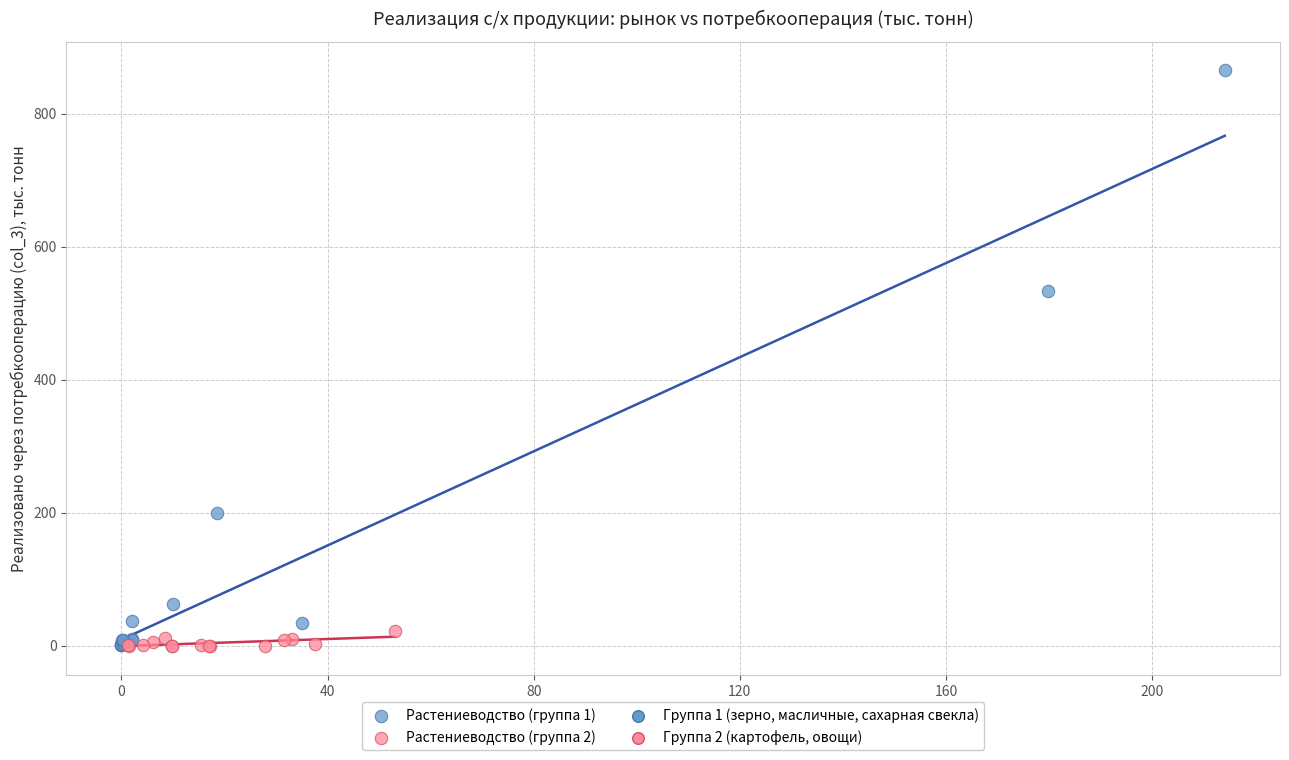

Which series reaches the maximum Y coordinate?

Растениеводство (группа 1)